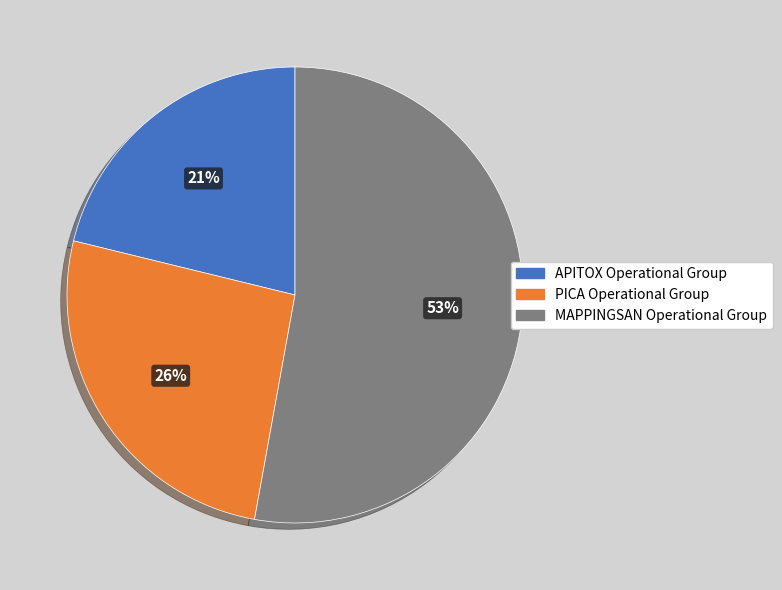

Which has a higher value, APITOX Operational Group or MAPPINGSAN Operational Group?

MAPPINGSAN Operational Group